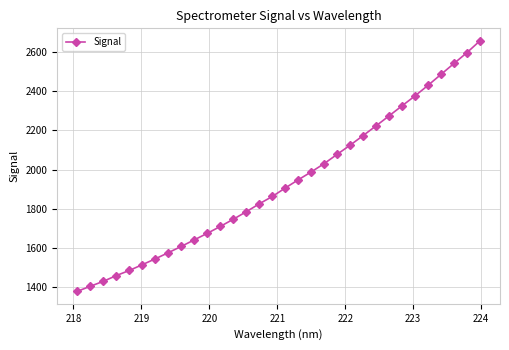

How many data points are above 1906?

16